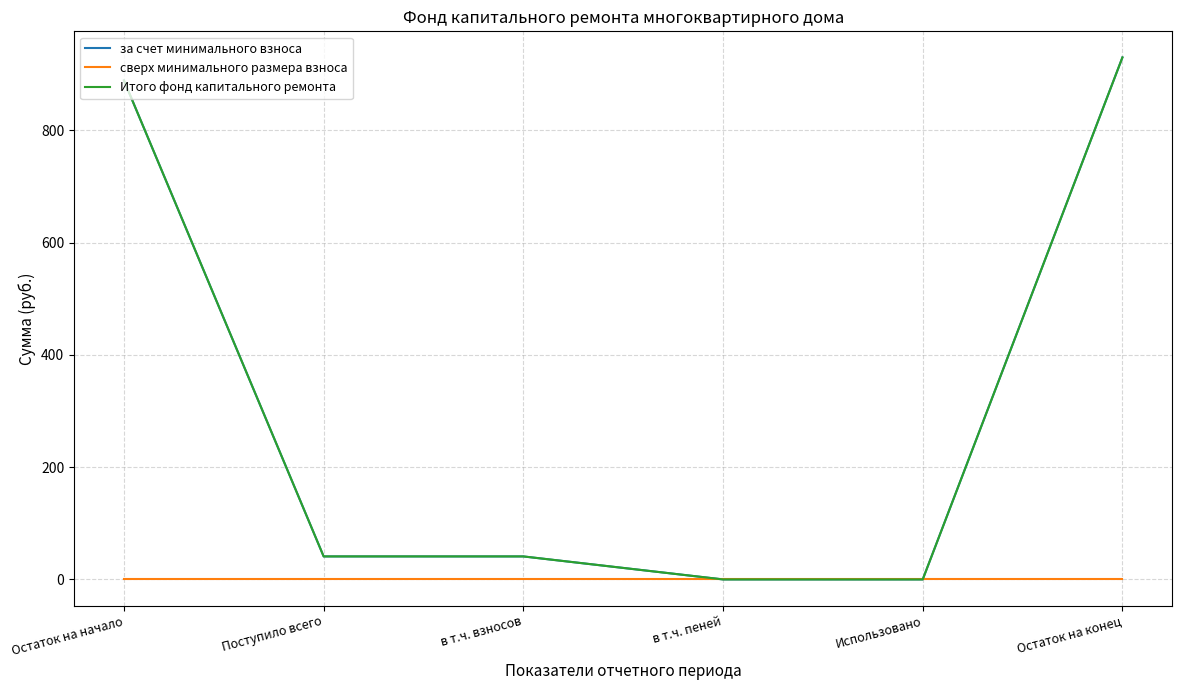

What is the sum of the за счет минимального взноса values at Остаток на конец and Поступило всего?

971.1